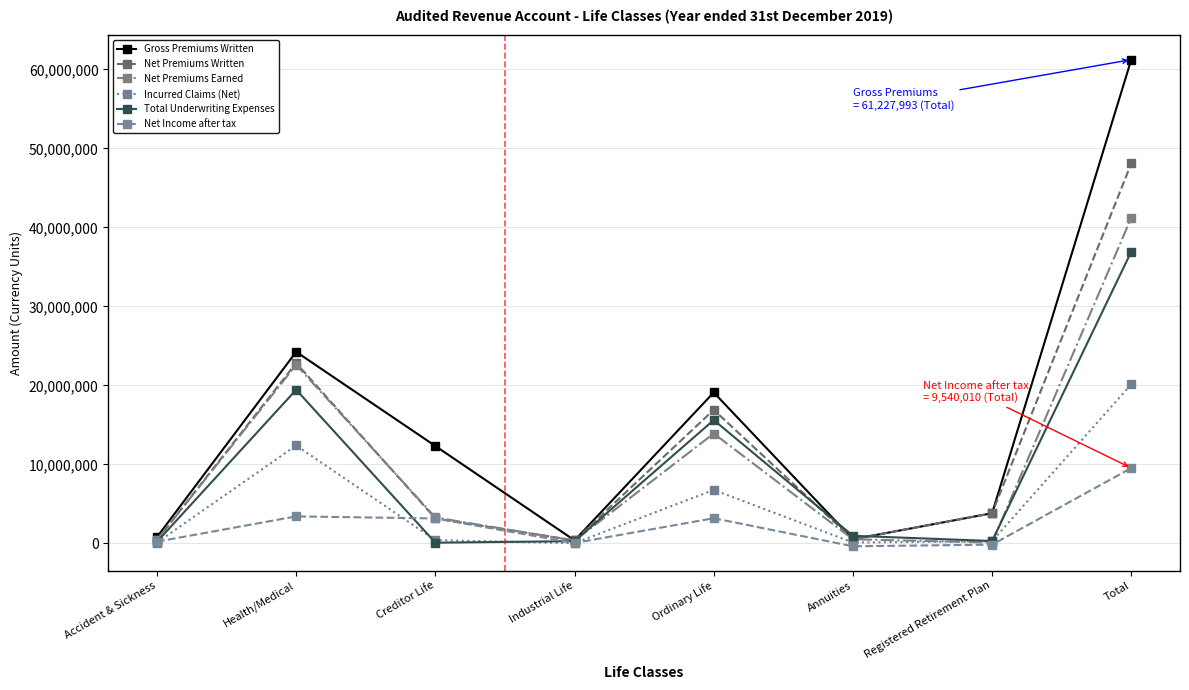

What is the approximate value of Net Premiums Written at Total?

48087888